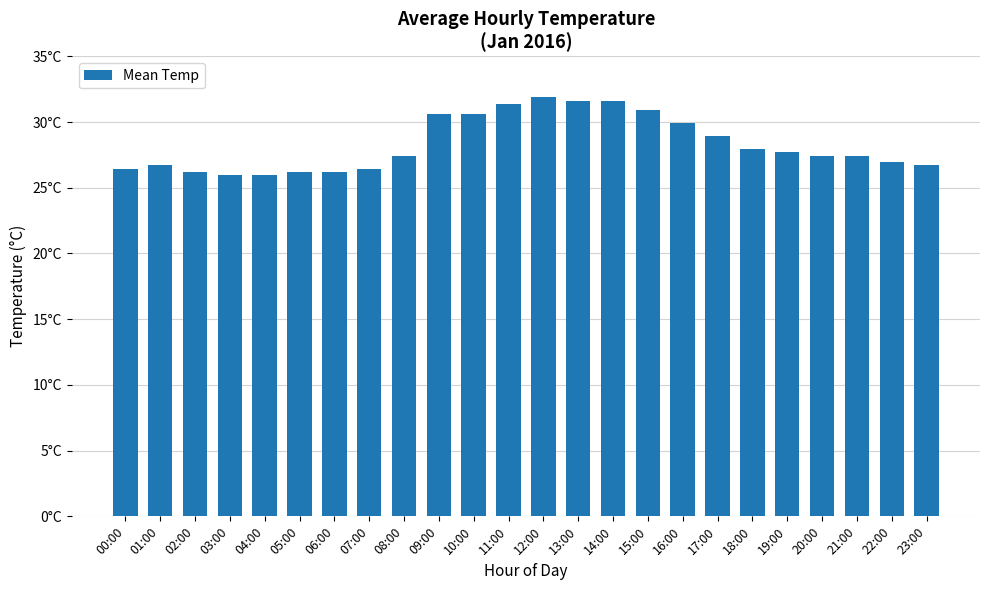

What is the value of the 9th bar from the left?

27.4